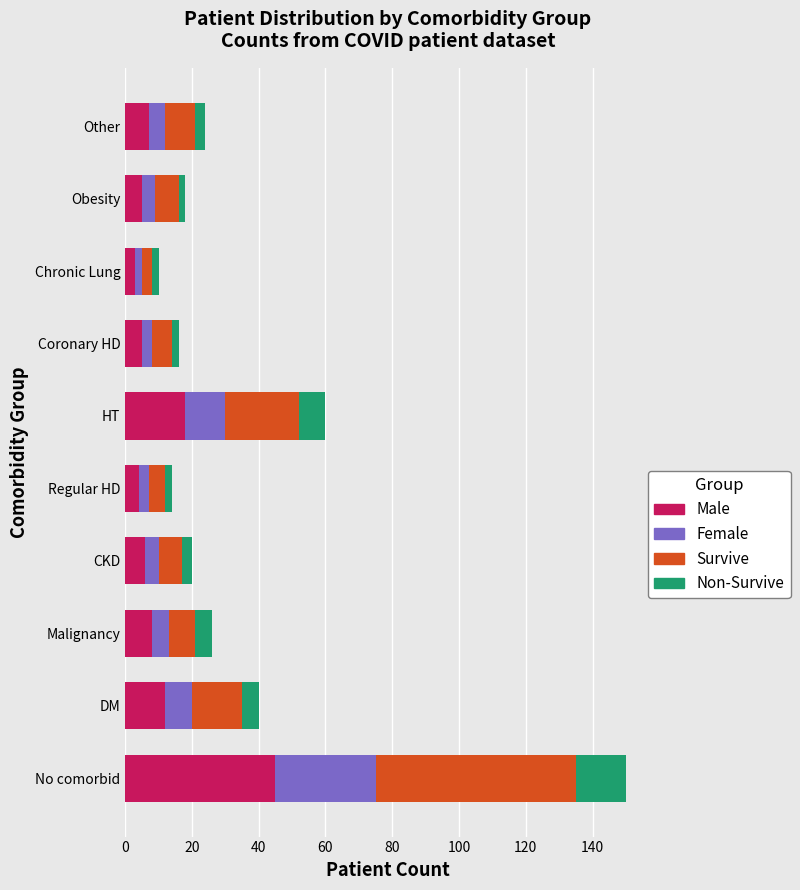

What is the difference between the maximum and second lowest values in the Male series?

41